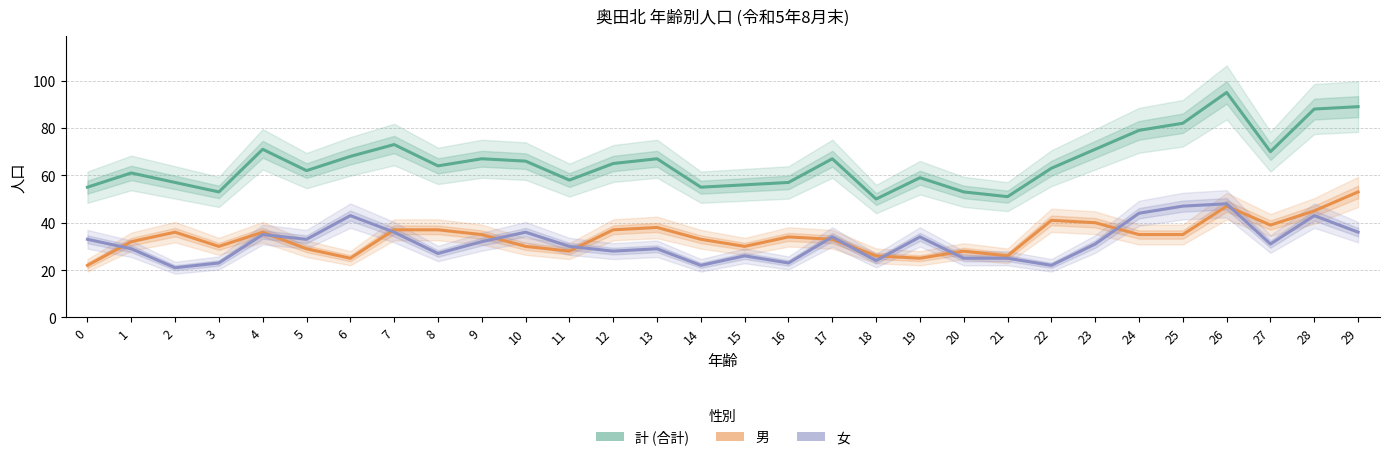

At which label is 男 closest to 37?

7